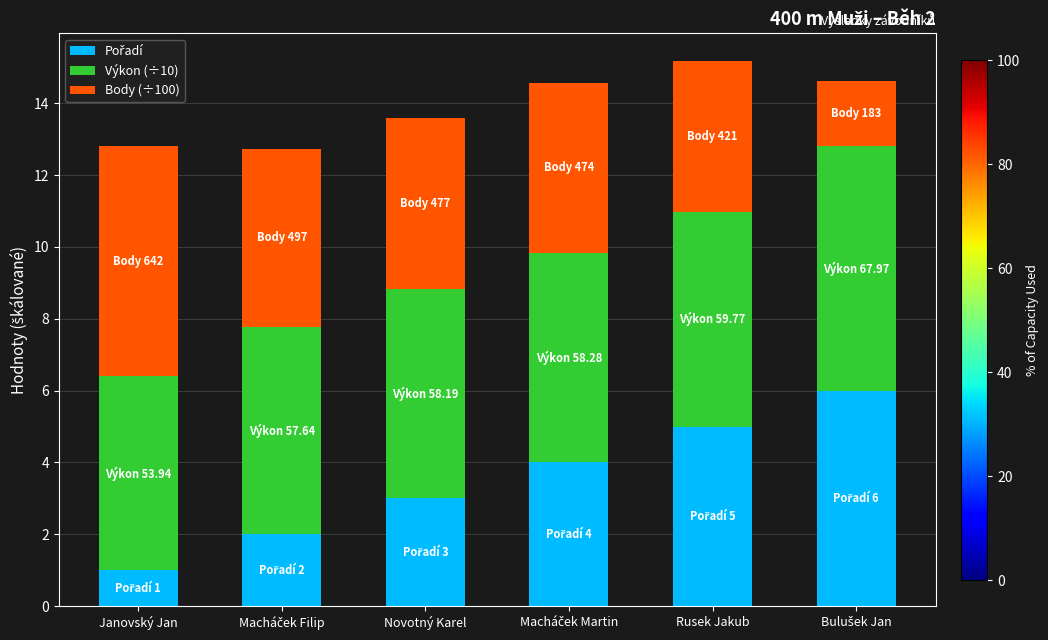

What is the difference between the Body (÷100) values at Bulušek Jan and Novotný Karel?

2.9